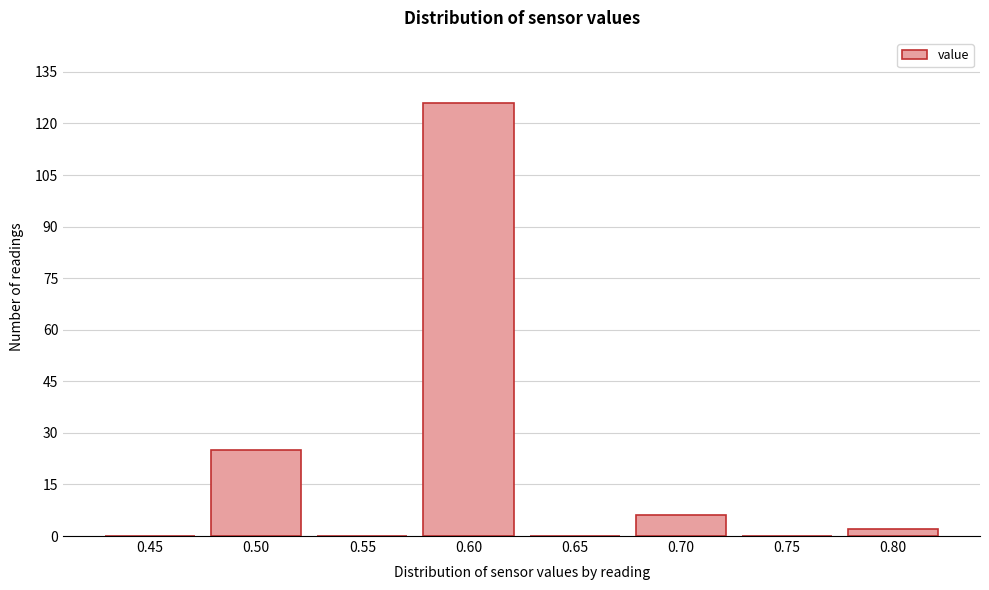

Reading left to right, transcribe all the data shown in this chart.

0.45=0	0.50=25	0.55=0	0.60=126	0.65=0	0.70=6	0.75=0	0.80=2